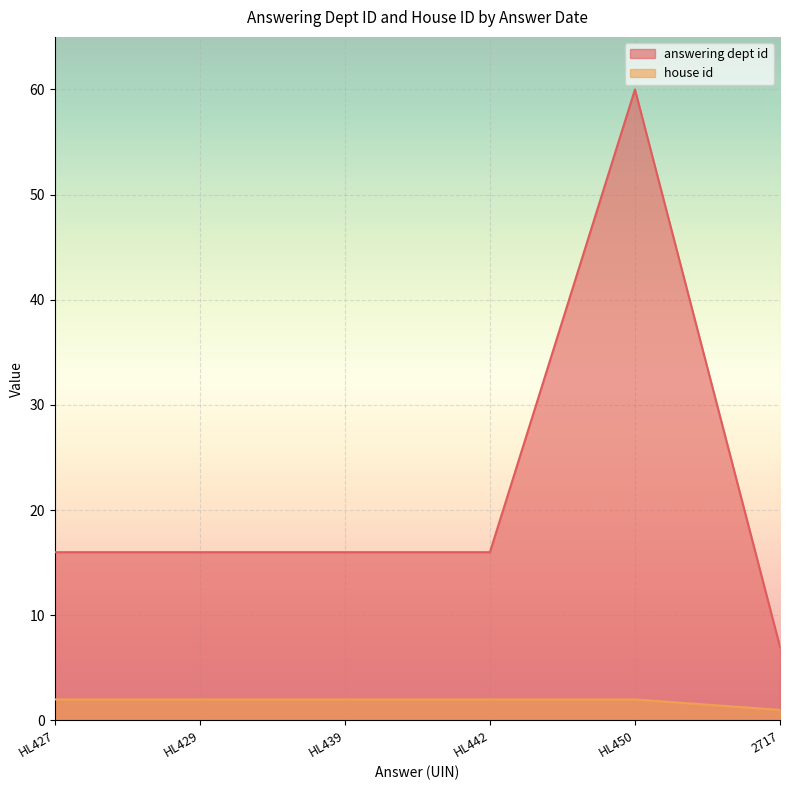

The value of answering dept id at HL442 is 26. True or false?

False